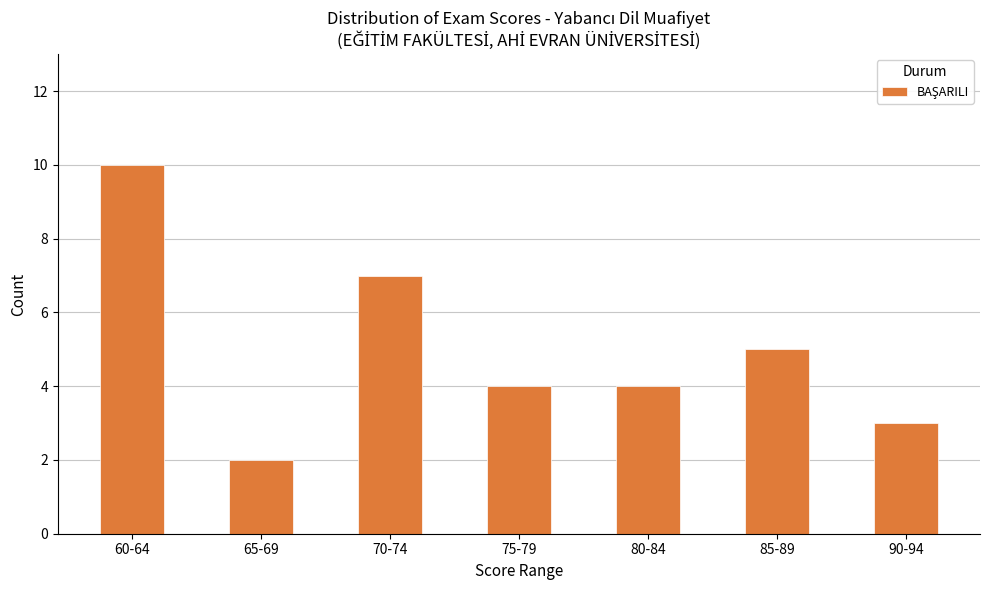

The value at 80-84 is 7. True or false?

False